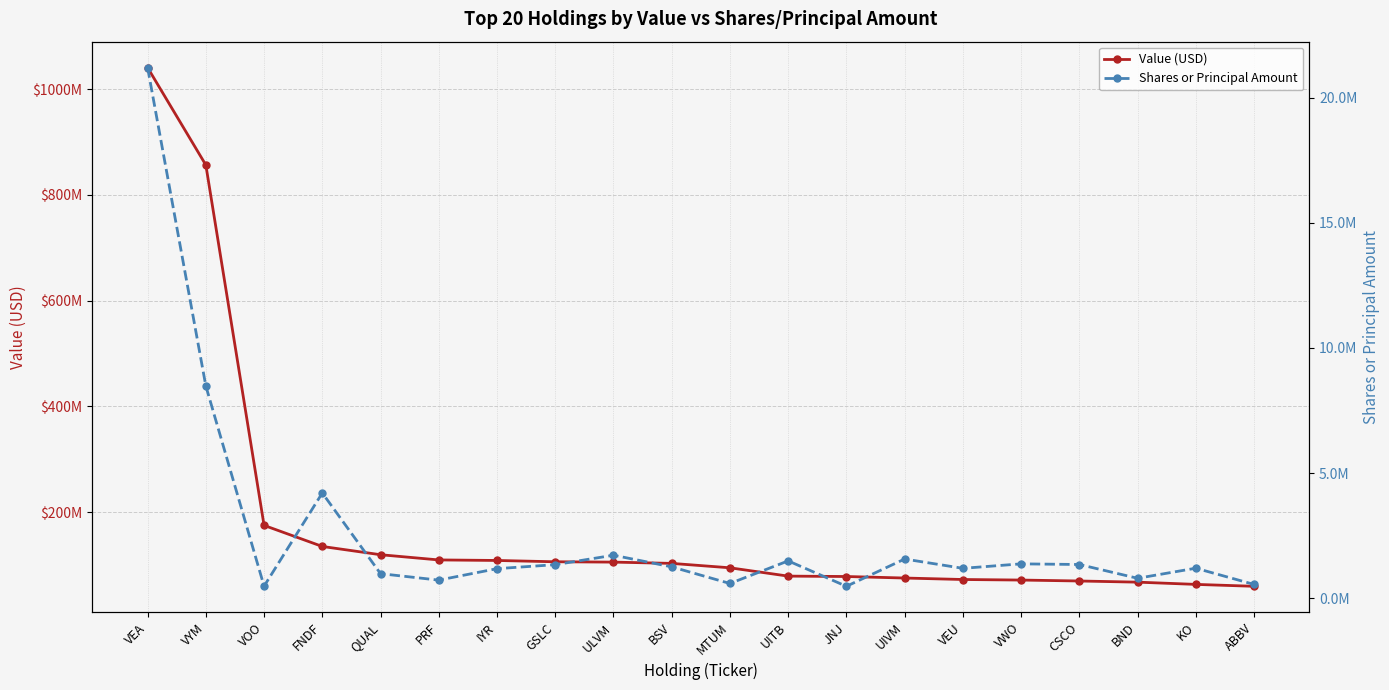

True or false: Shares or Principal Amount and Value (USD) intersect in this chart.

False